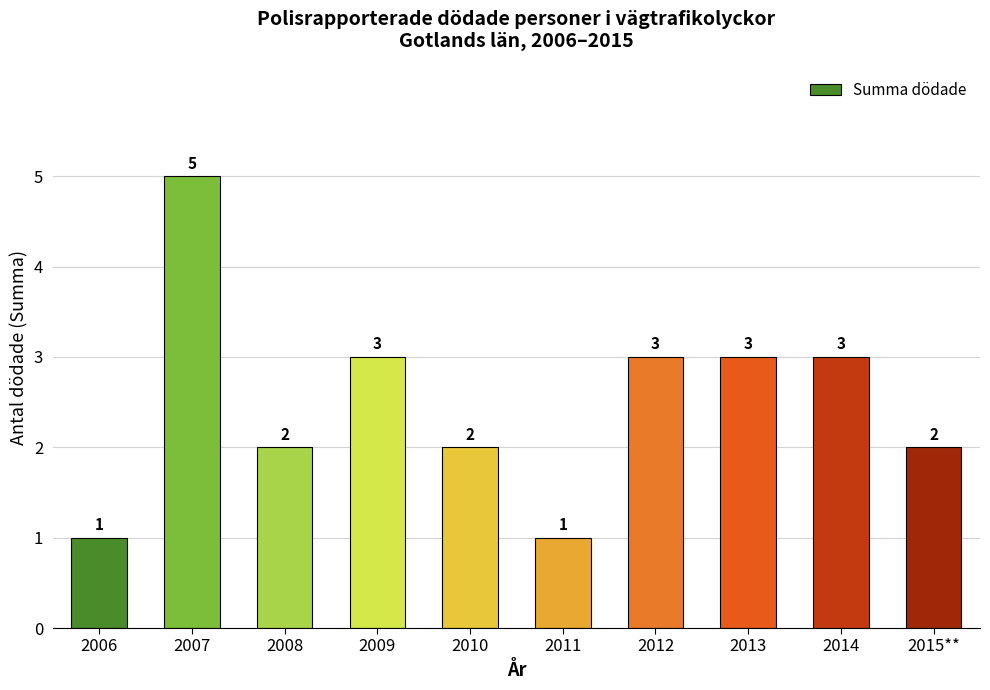

How many categories are shown in the chart?

10